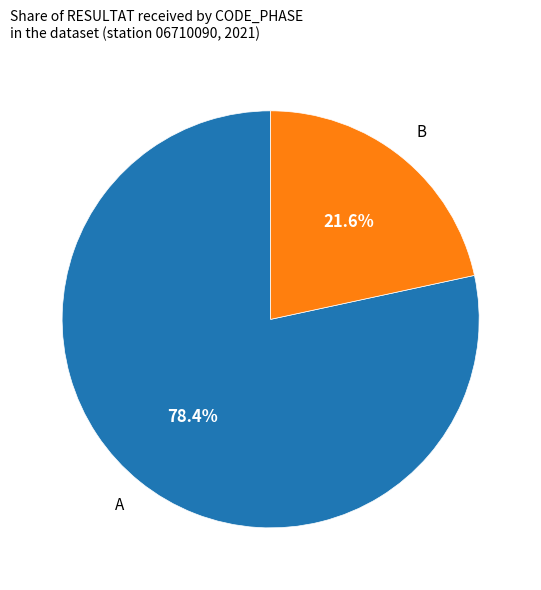

Is there any slice that represents more than half of the pie?

Yes